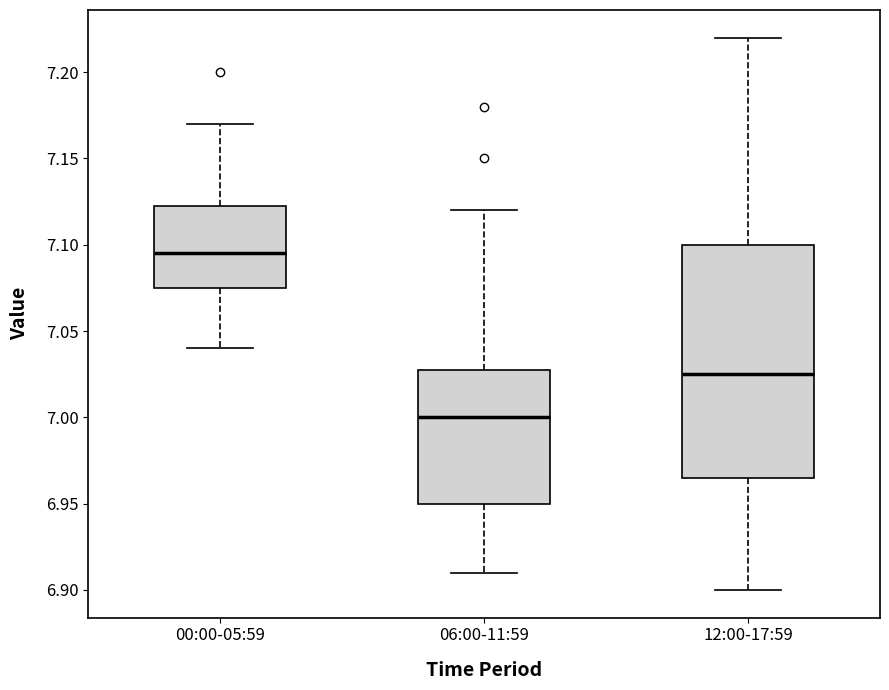

Where is the lower edge of the box for 06:00-11:59 on the y-axis? The values are not printed on the chart, so give them approximately, as read against the axis.

6.950